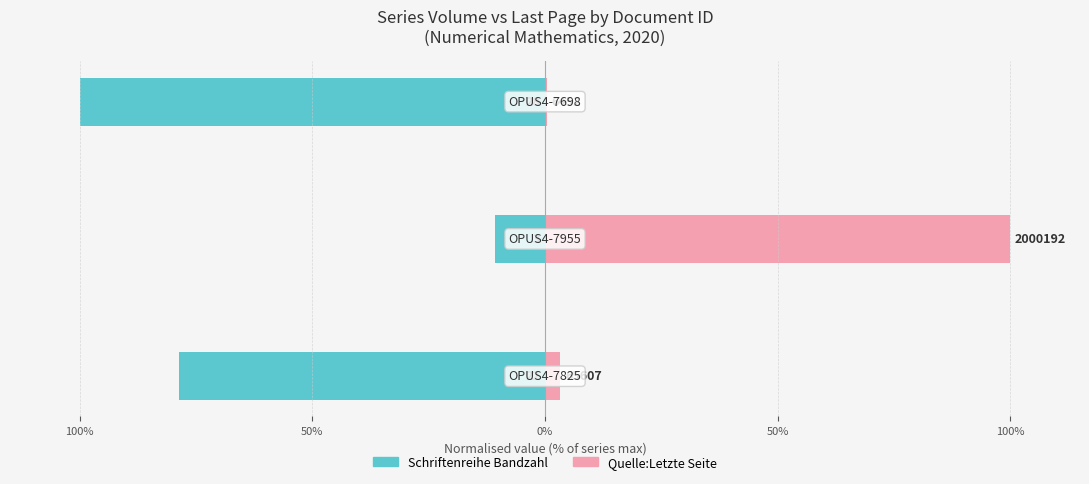

True or false: Schriftenreihe Bandzahl has a value of -158.2 at 50%.

False